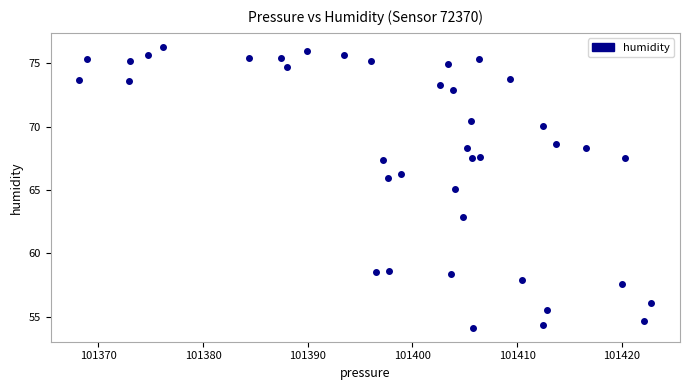

What is the range of X values (max minus min)?

54.6